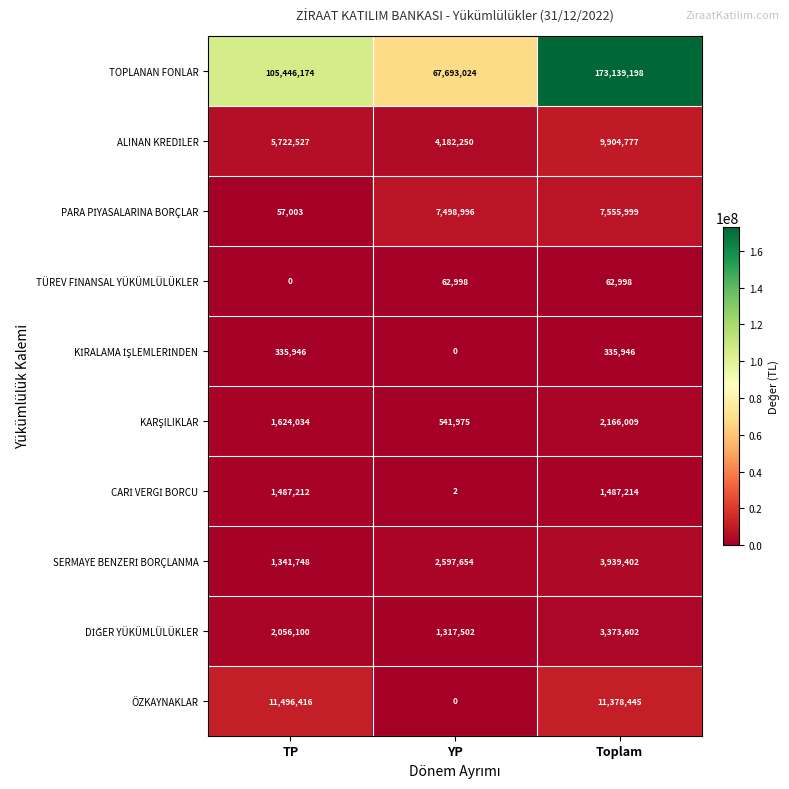

Which series has the largest total across all categories?

TOPLANAN FONLAR